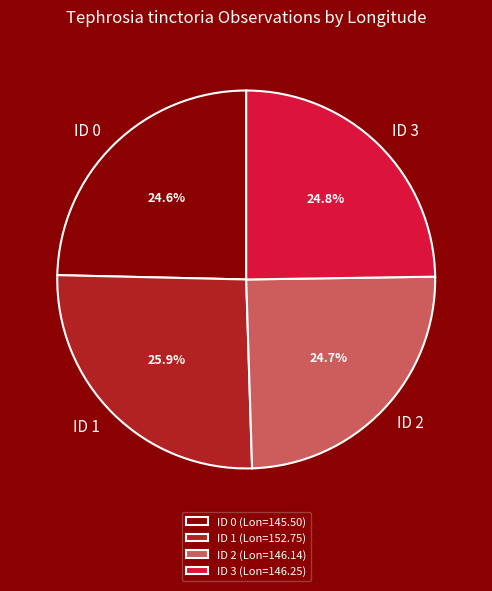

What portion of the pie excludes ID 3 (Lon=146.25)?

75.2%